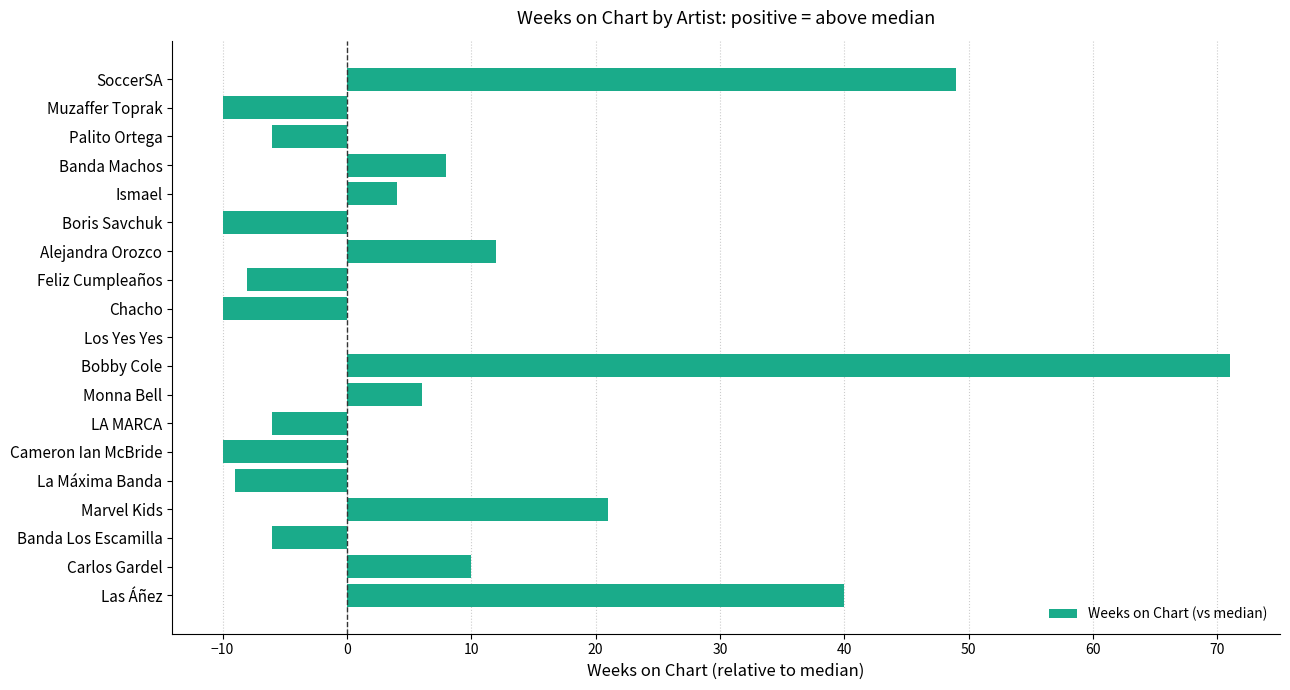

At which category does the chart reach its peak across all series?

Bobby Cole